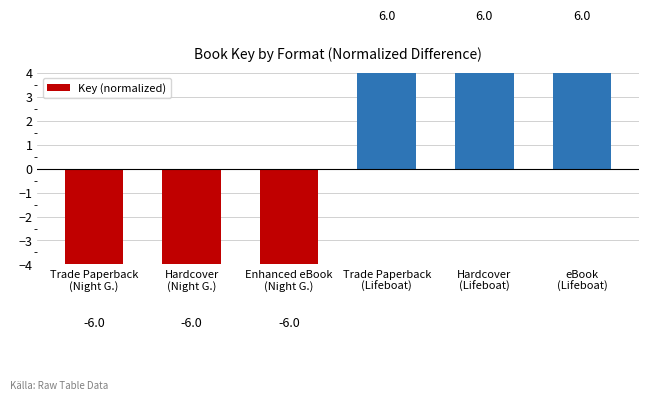

What is the approximate value at Hardcover
(Night G.)?

-6